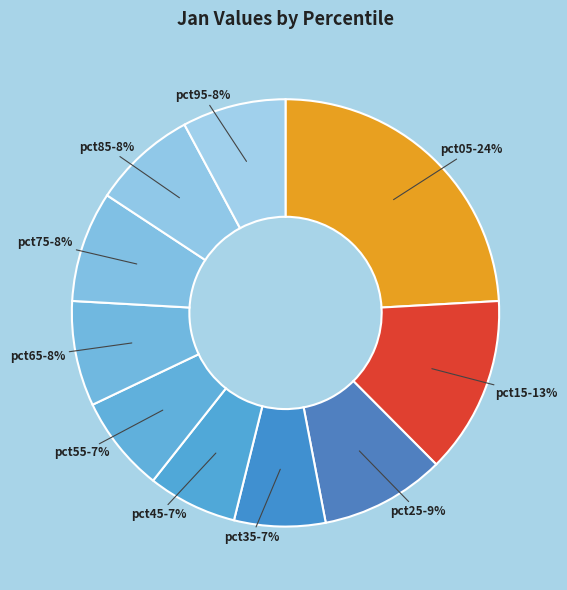

How many segments does this pie chart have?

10